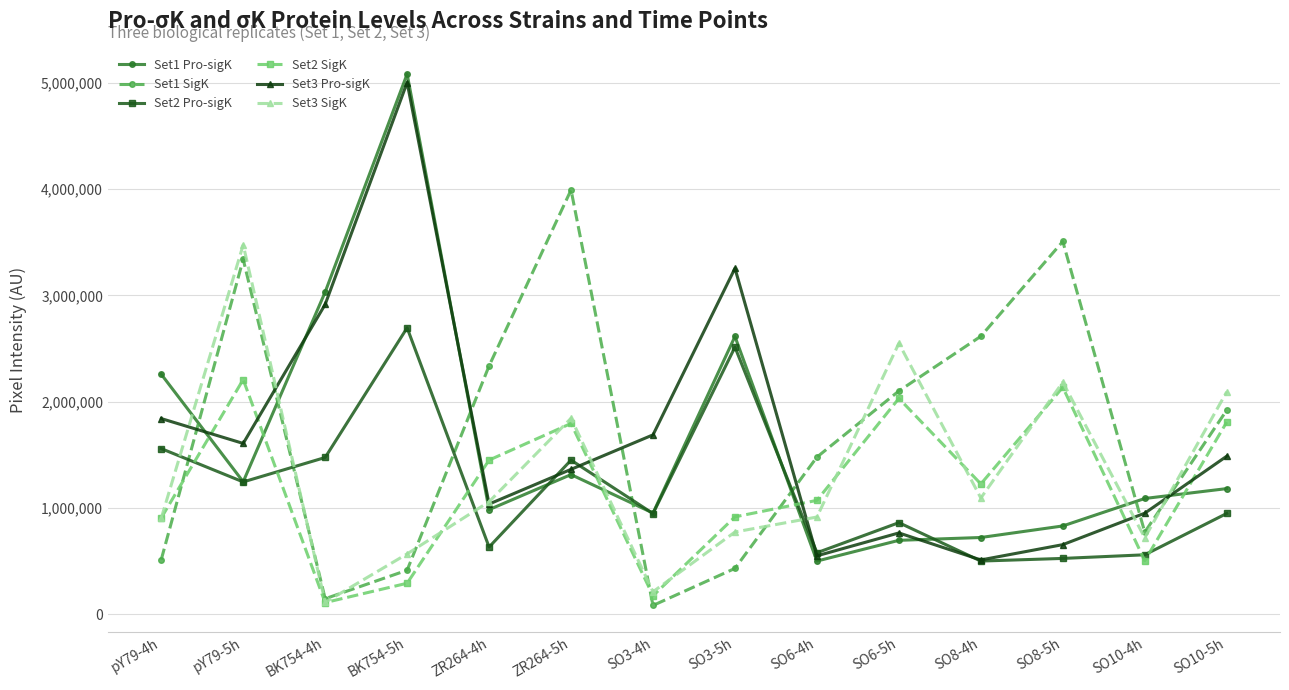

True or false: Set1 SigK and Set3 SigK cross at least once.

True